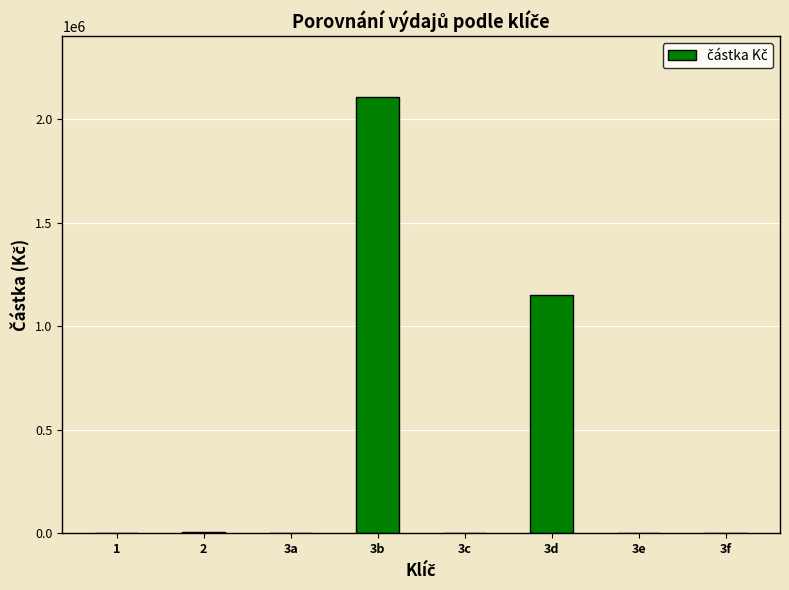

How many categories are shown in the chart?

8